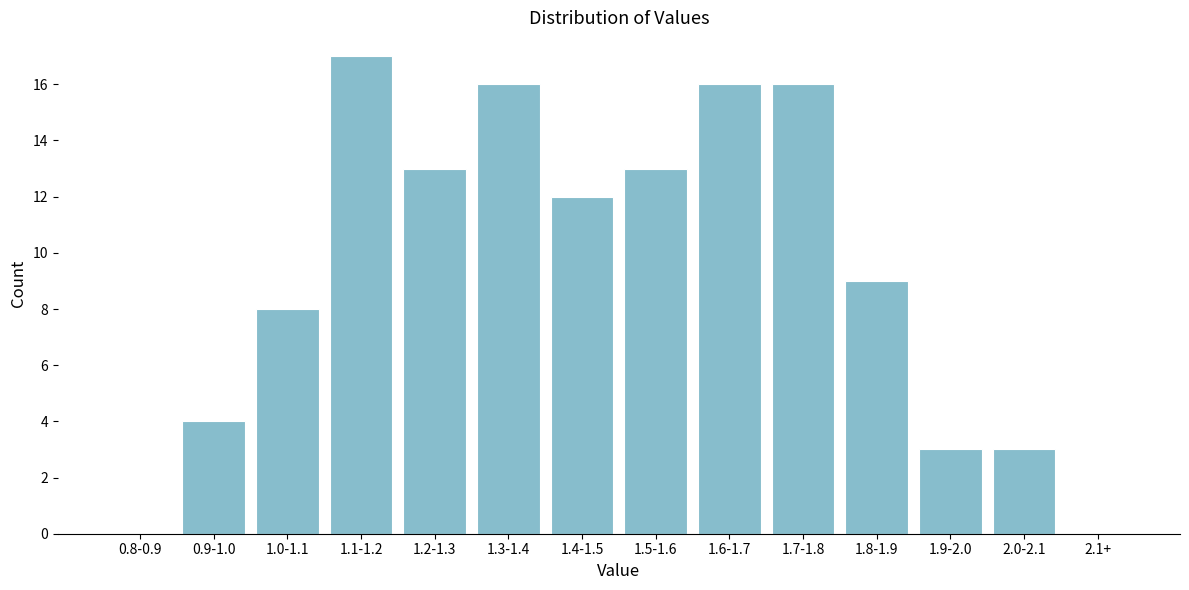

Reading left to right, list all the values displayed in this chart.

0.8-0.9=0	0.9-1.0=4	1.0-1.1=8	1.1-1.2=17	1.2-1.3=13	1.3-1.4=16	1.4-1.5=12	1.5-1.6=13	1.6-1.7=16	1.7-1.8=16	1.8-1.9=9	1.9-2.0=3	2.0-2.1=3	2.1+=0